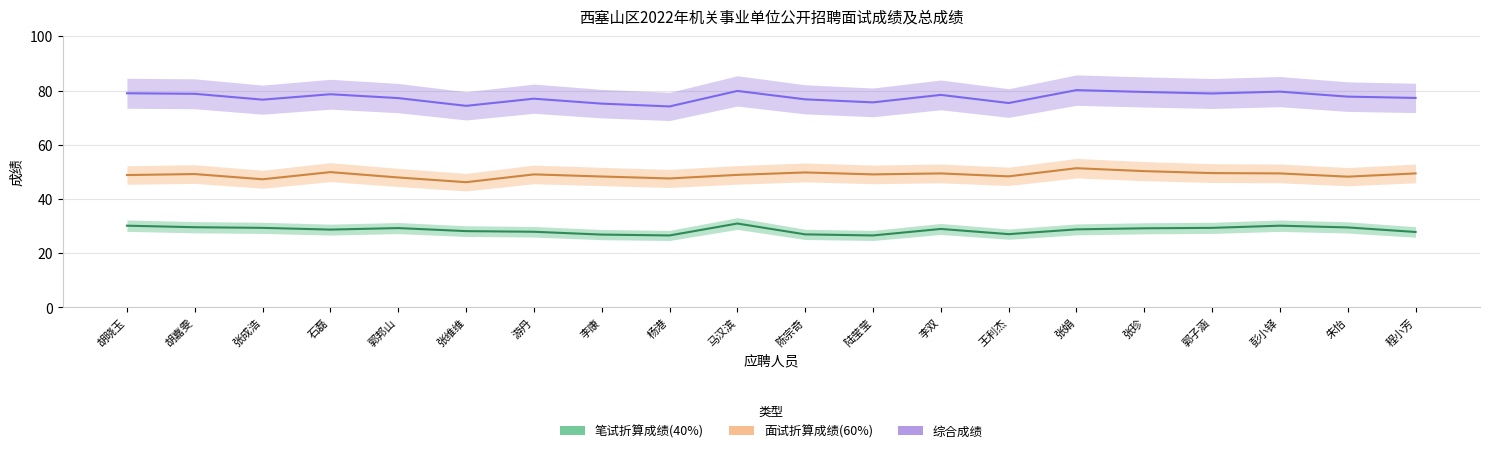

Reading left to right, extract all data points from this chart.

笔试折算成绩(40%): 30.2	29.6	29.4	28.7	29.3	28.2	27.9	26.9	26.6	31.0	27.0	26.6	29.0	27.0	28.8	29.2	29.4	30.2	29.5	27.8
面试折算成绩(60%): 48.8	49.2	47.3	49.9	47.9	46.2	49.1	48.3	47.6	48.9	49.8	49.1	49.4	48.4	51.4	50.3	49.6	49.4	48.2	49.4
综合成绩: 79.0	78.8	76.6	78.6	77.2	74.4	77.0	75.2	74.1	79.9	76.8	75.6	78.4	75.4	80.2	79.5	78.9	79.6	77.8	77.3